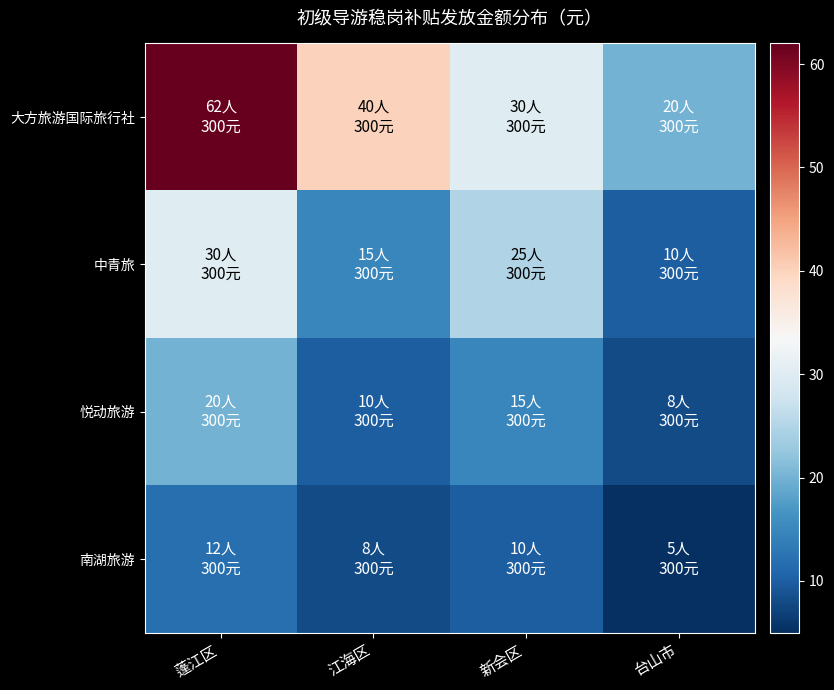

At how many categories does at least one series exceed 61?

1